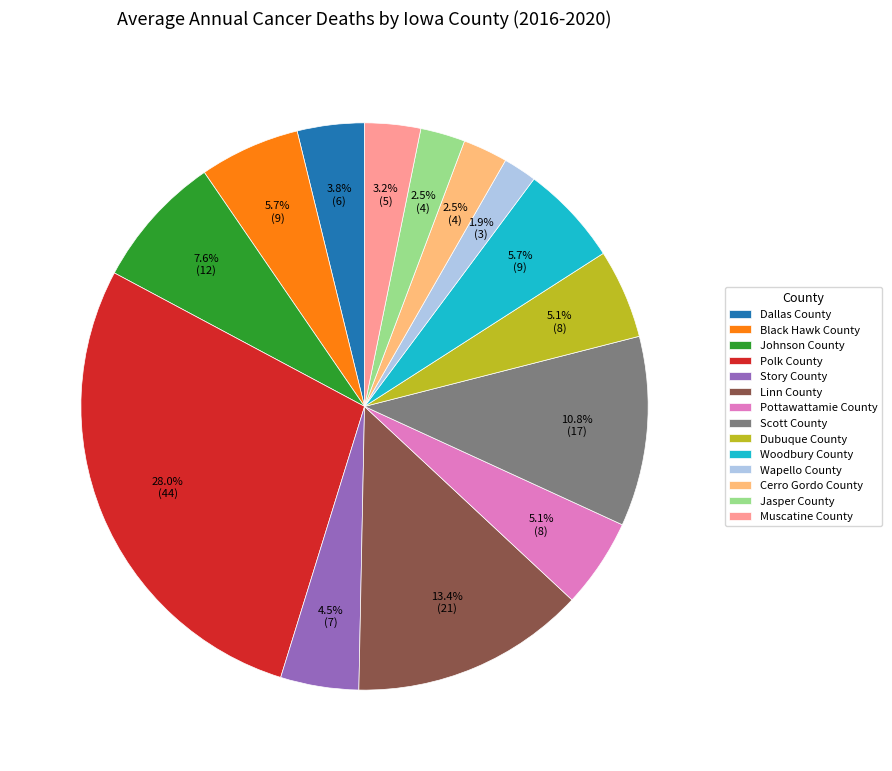

What is the ratio of the value at Black Hawk County to the value at Linn County?

0.4